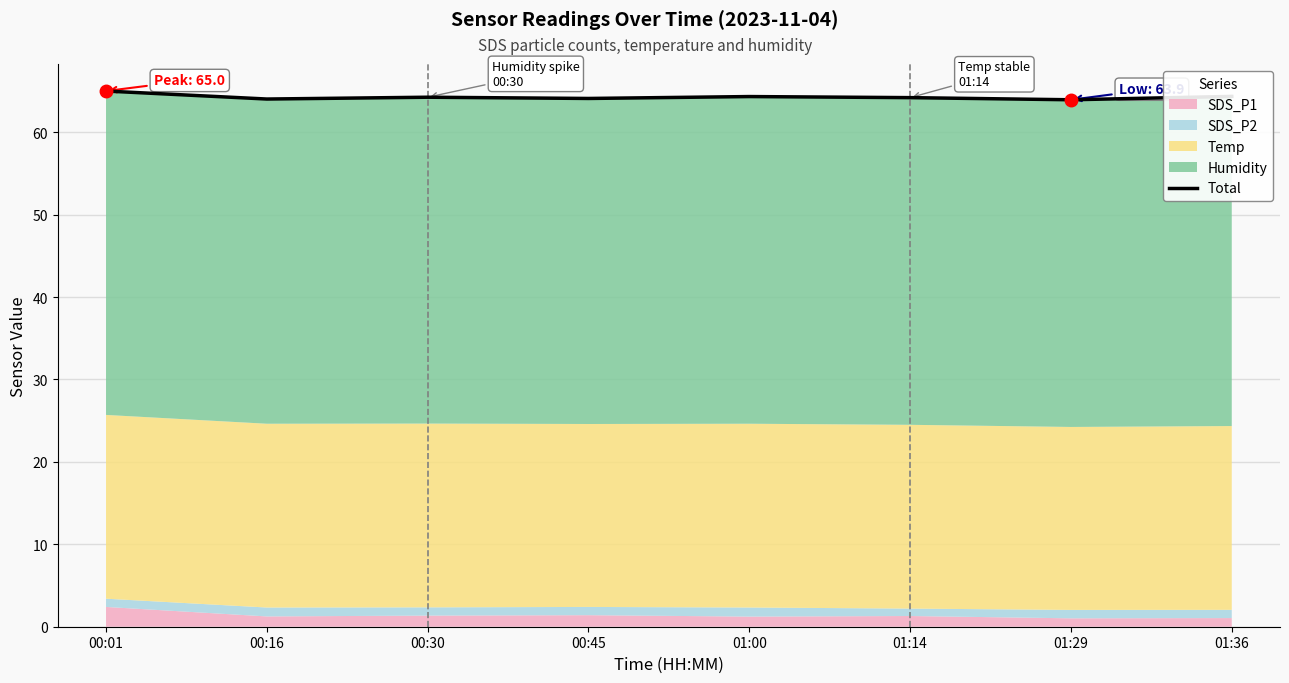

Rank the categories by value from highest to lowest.

00:01, 01:36, 01:00, 00:30, 01:14, 00:45, 00:16, 01:29